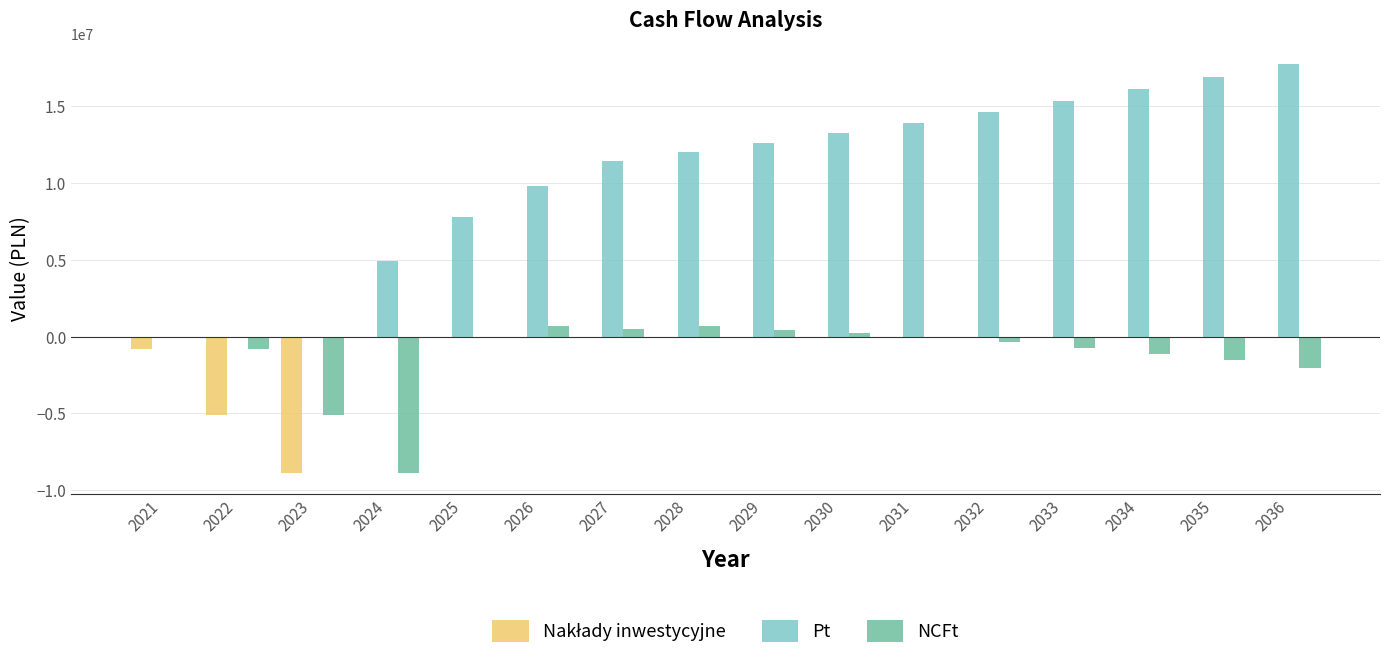

What is the sum of the Pt values at 2022 and 2035?

16940911.3